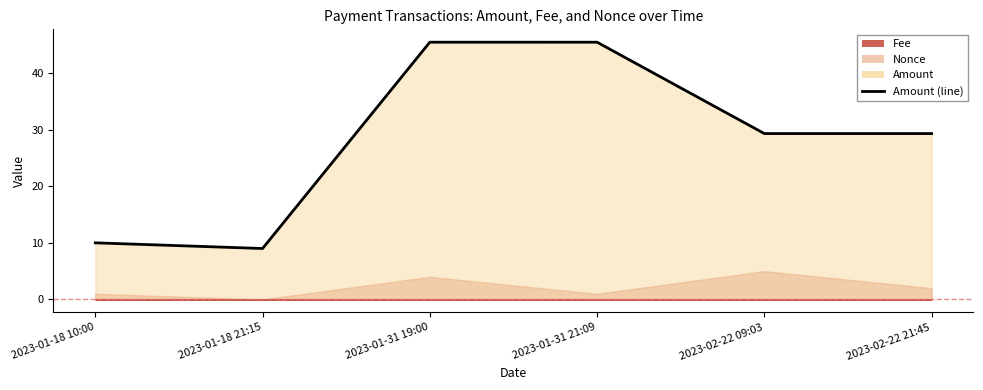

How many lines are shown in the chart?

1